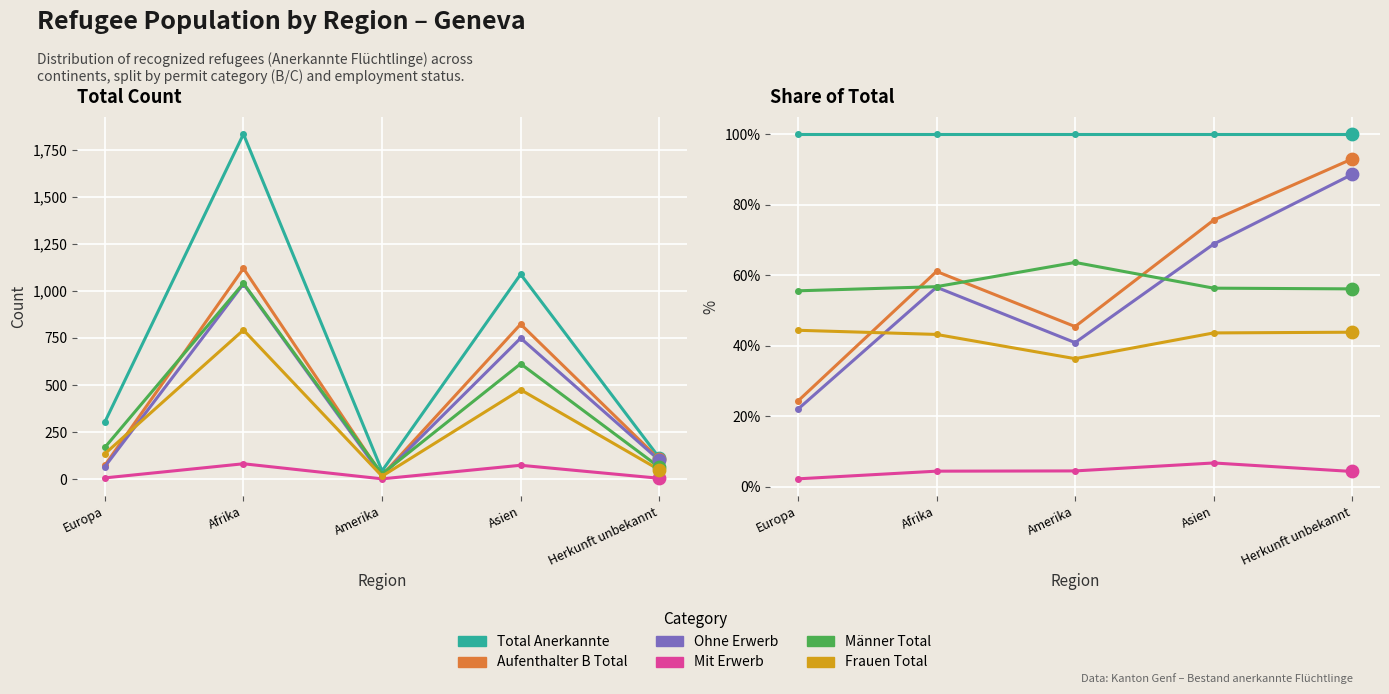

Is the value of Total Anerkannte at Europa greater than the value of Männer Total at Asien?

Yes